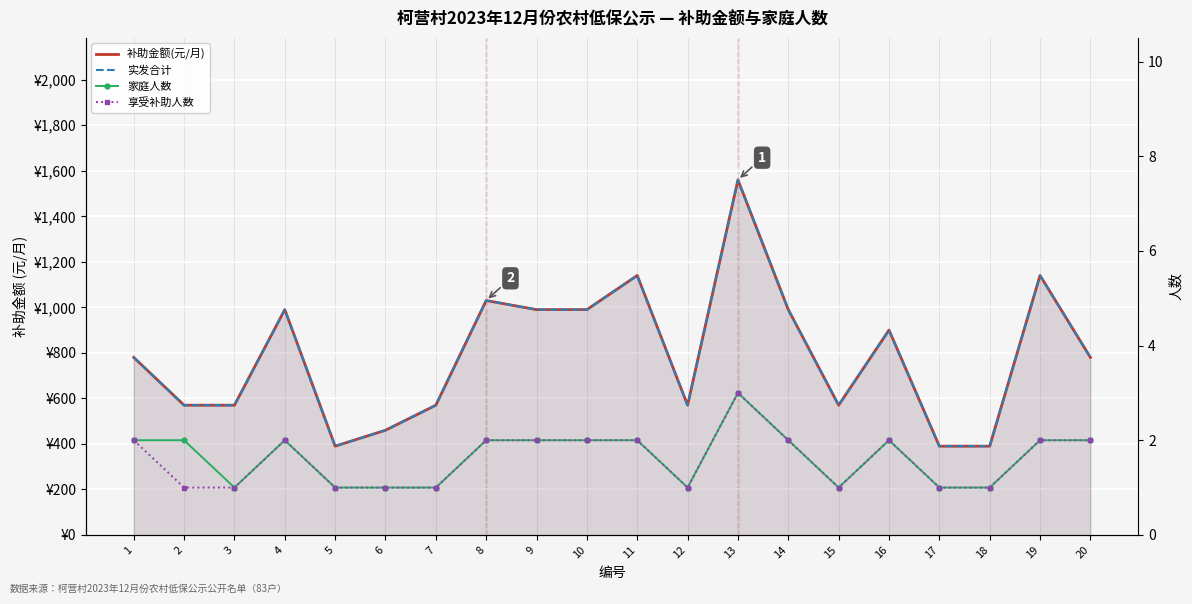

Reading left to right, extract all data points from this chart.

补助金额(元/月): 780	570	570	990	390	460	570	1030	990	990	1140	570	1560	990	570	900	390	390	1140	780
实发合计: 780	570	570	990	390	460	570	1030	990	990	1140	570	1560	990	570	900	390	390	1140	780
家庭人数: 2	2	1	2	1	1	1	2	2	2	2	1	3	2	1	2	1	1	2	2
享受补助人数: 2	1	1	2	1	1	1	2	2	2	2	1	3	2	1	2	1	1	2	2